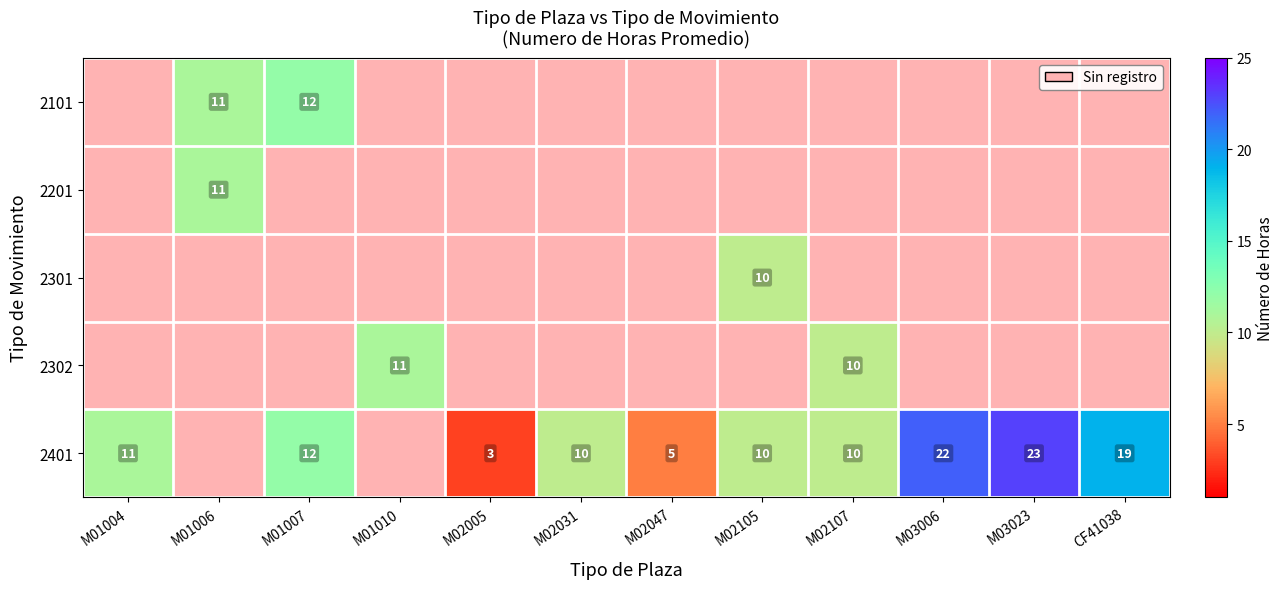

True or false: 2101 has a value of 3 at M01007.

False